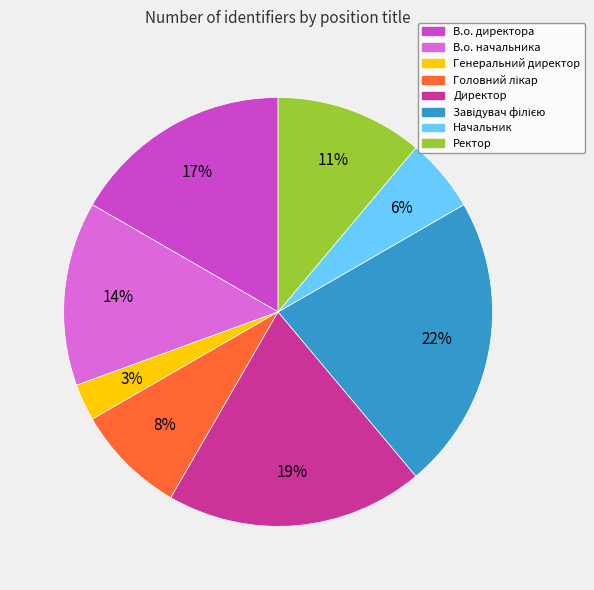

To the nearest percent, what portion does Ректор represent?

11%